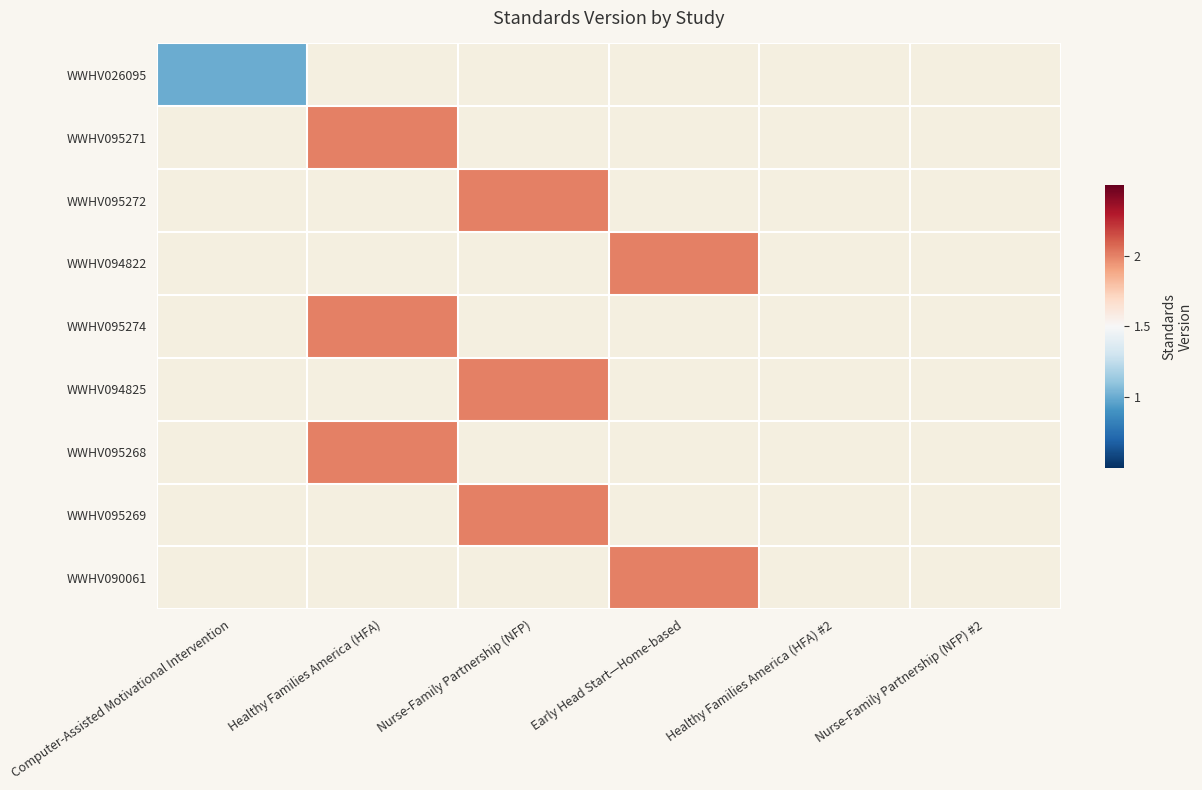

The value of WWHV090061 at Early Head Start—Home-based is 2.0. True or false?

True